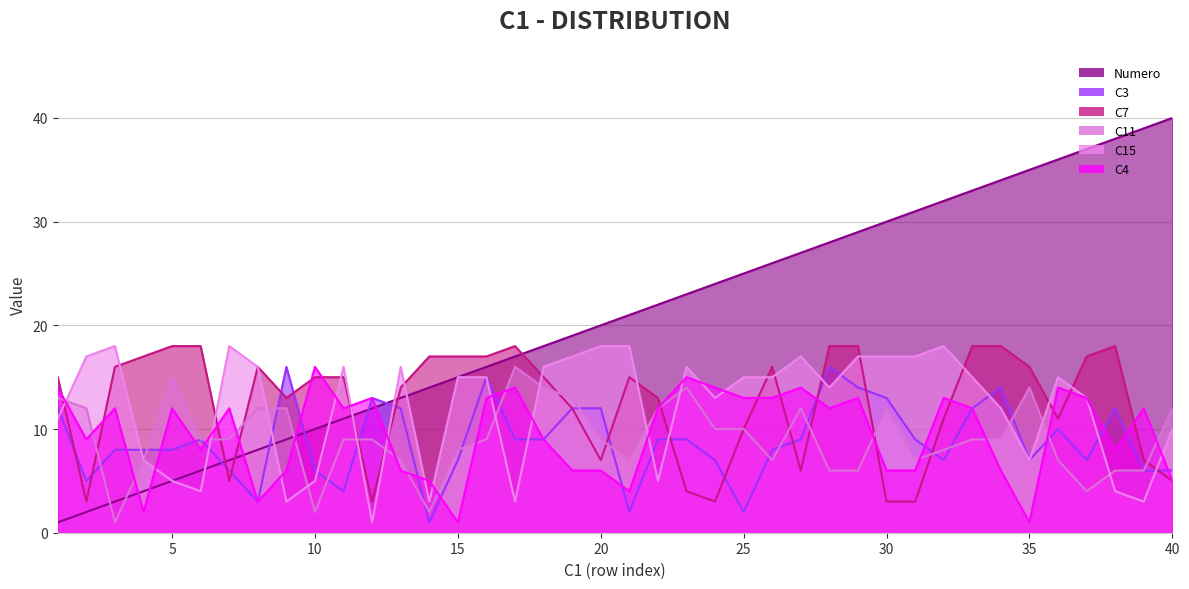

Which series changed the most between 9 and 33?

Numero